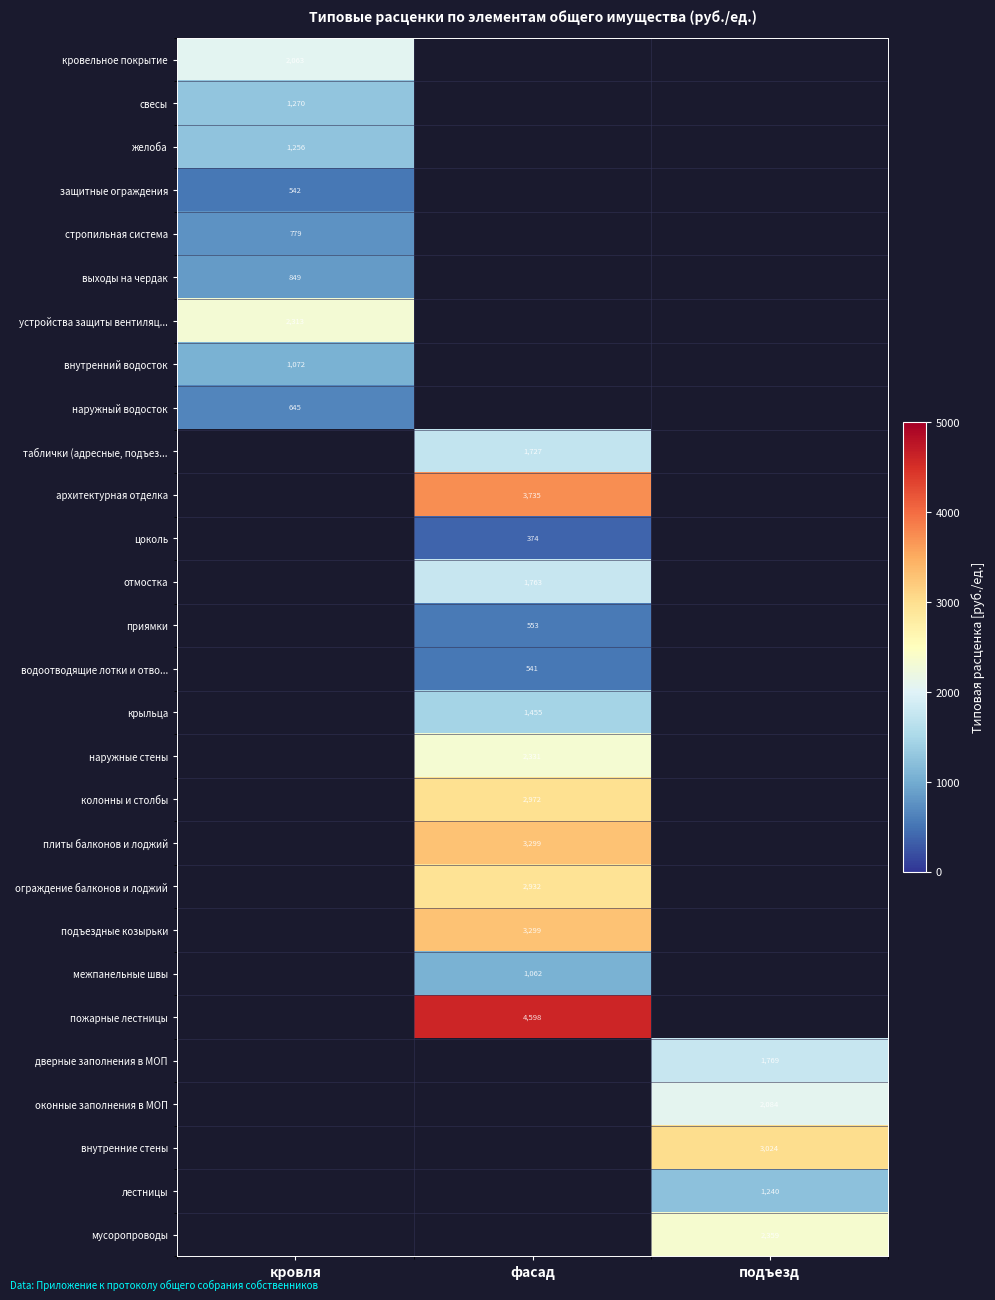

Which series has the largest range (max minus min)?

кровельное покрытие